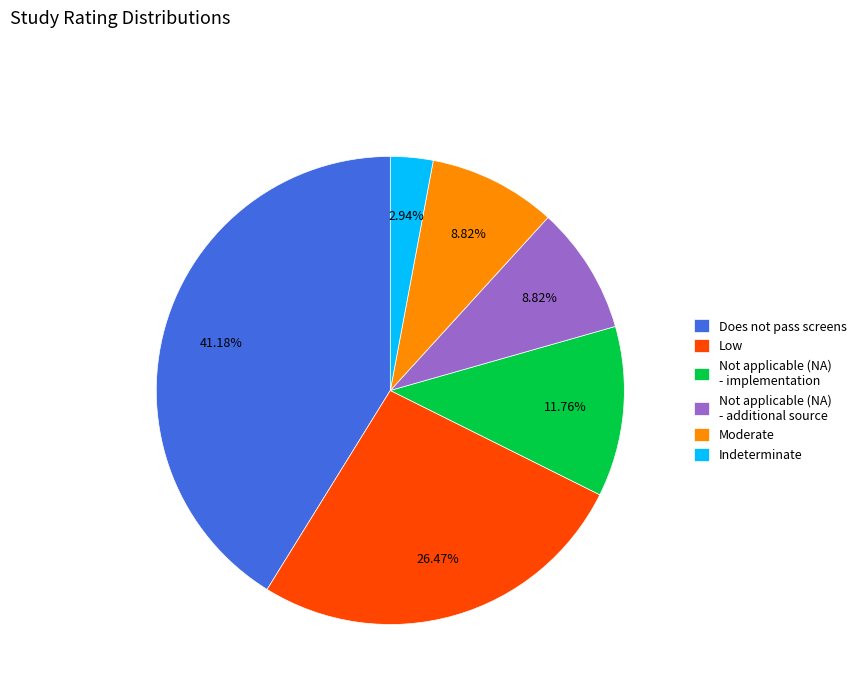

Count the number of slices in the pie.

6